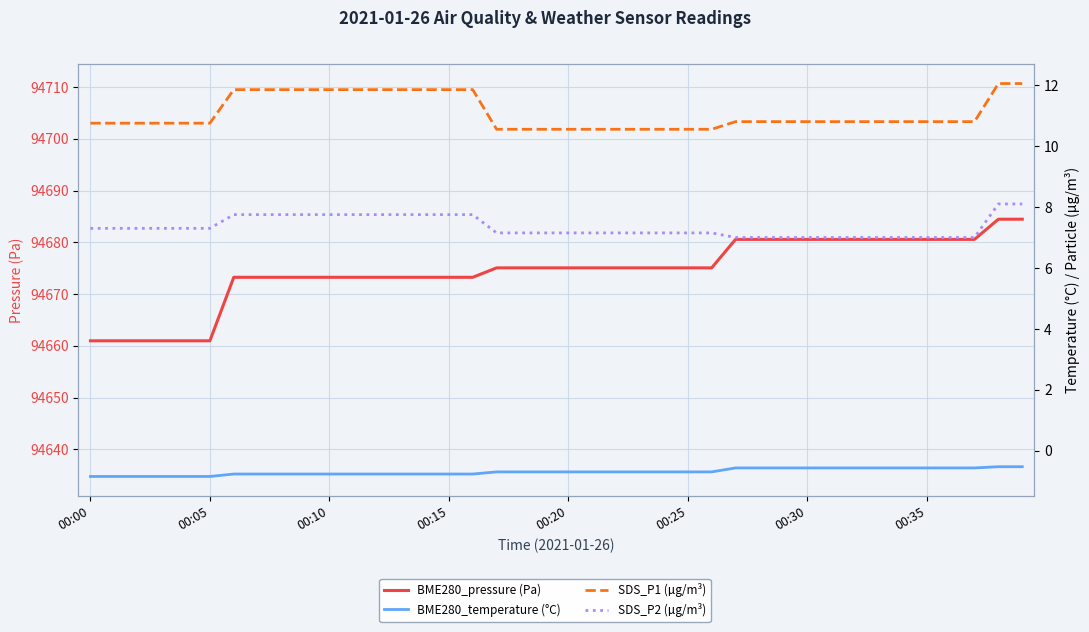

Is this an area chart (filled region under the line)?

No